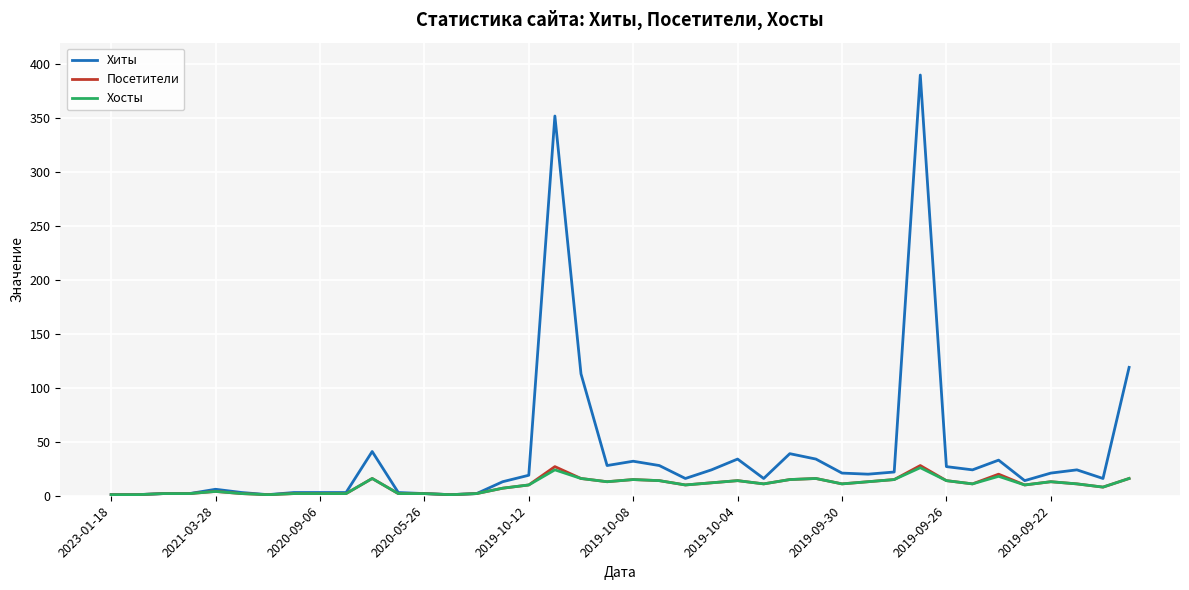

What is the maximum value shown in the chart?

390